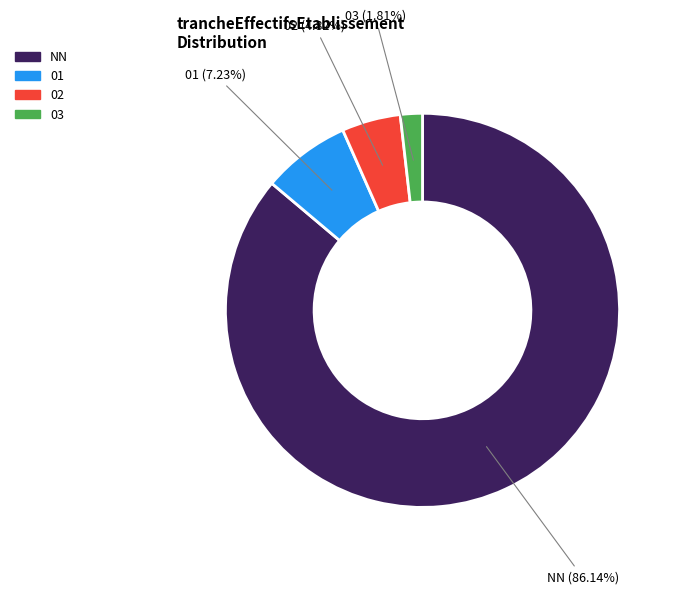

What is the largest slice in the pie chart?

NN